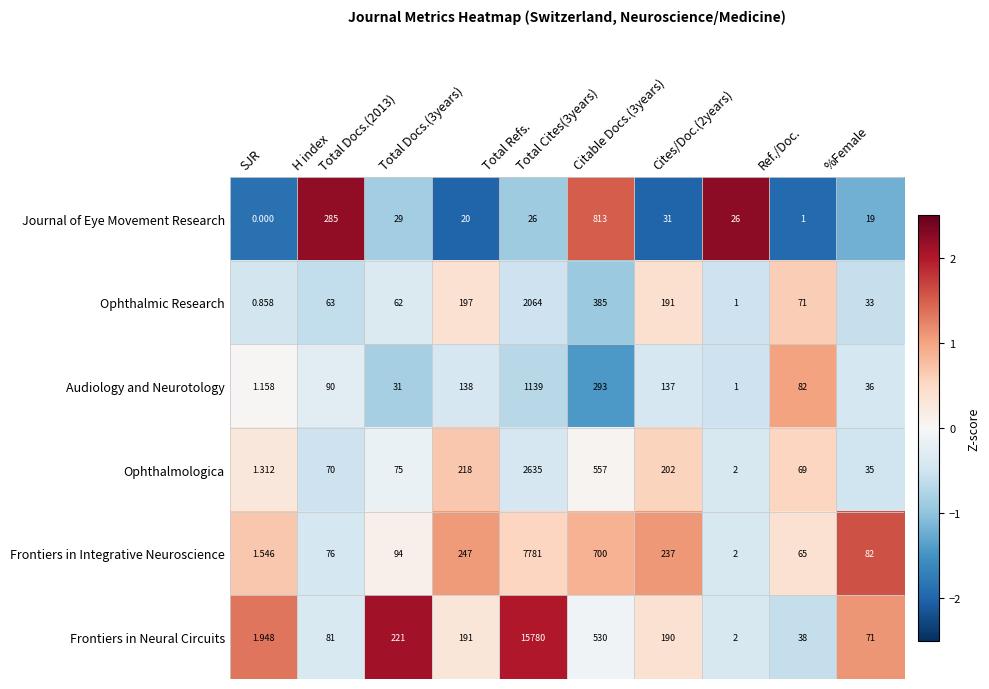

At which category does the chart reach its minimum across all series?

SJR